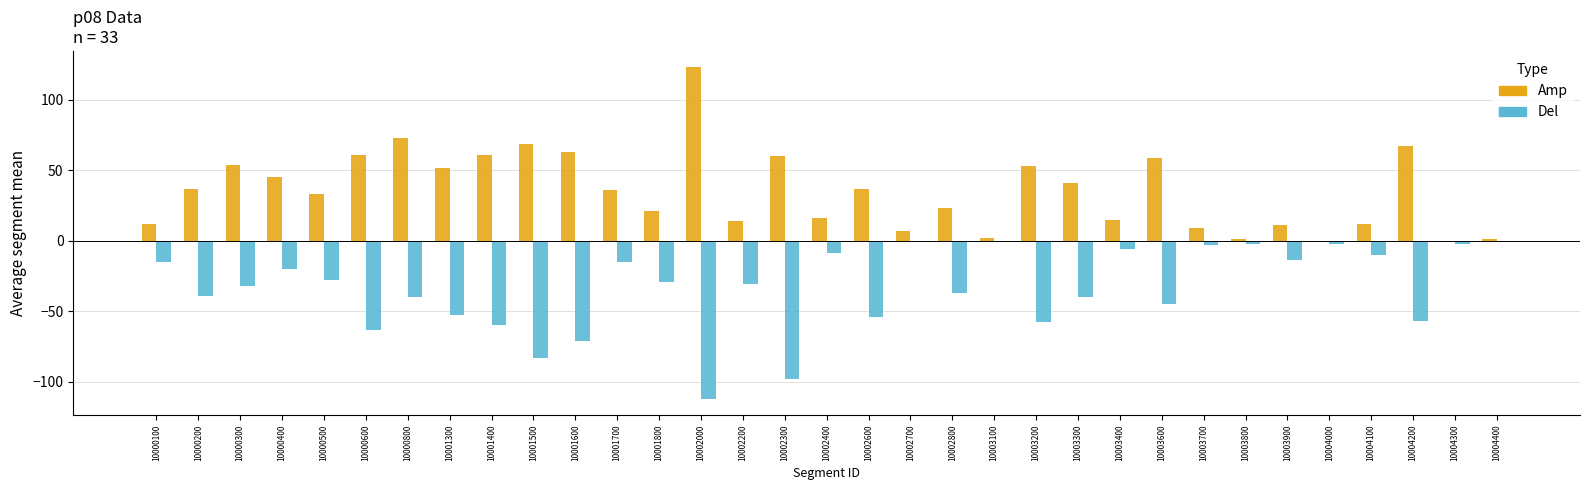

What is the average value of the Del series?

-34